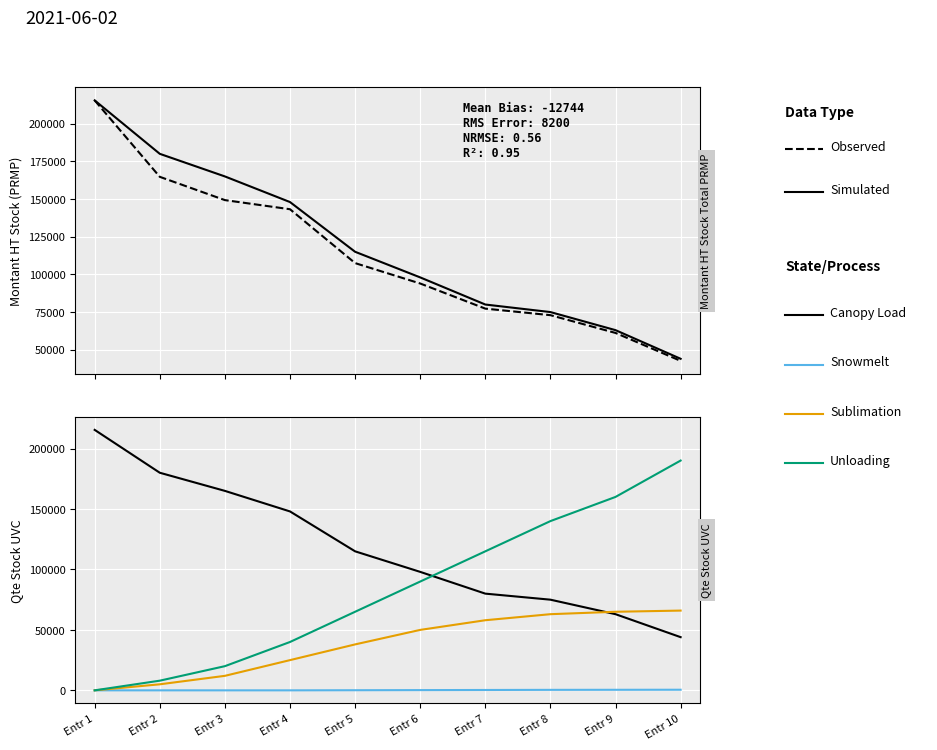

What is the sum of the Observed values at Entr 10 and Entr 5?

150112